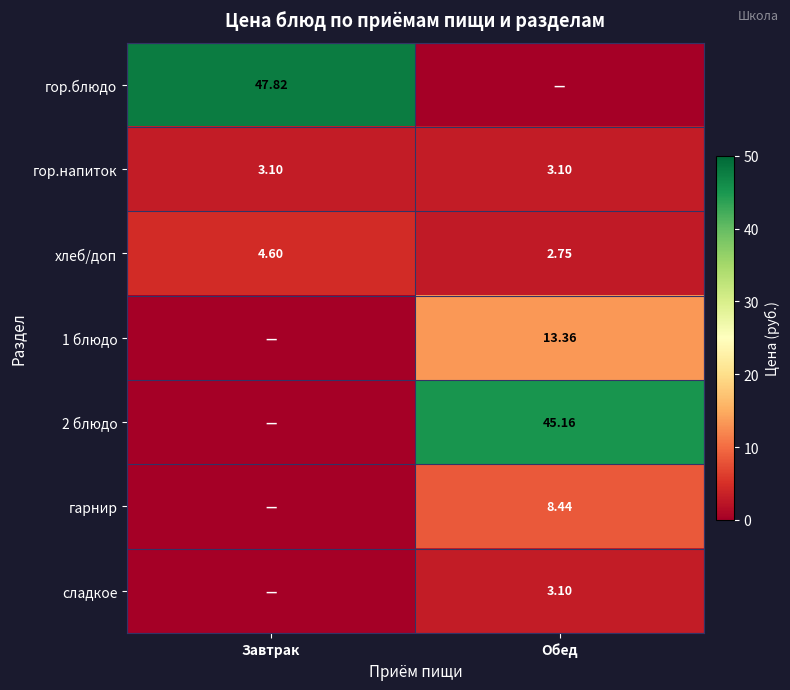

Is the value of сладкое at Обед greater than the value of хлеб/доп at Обед?

Yes